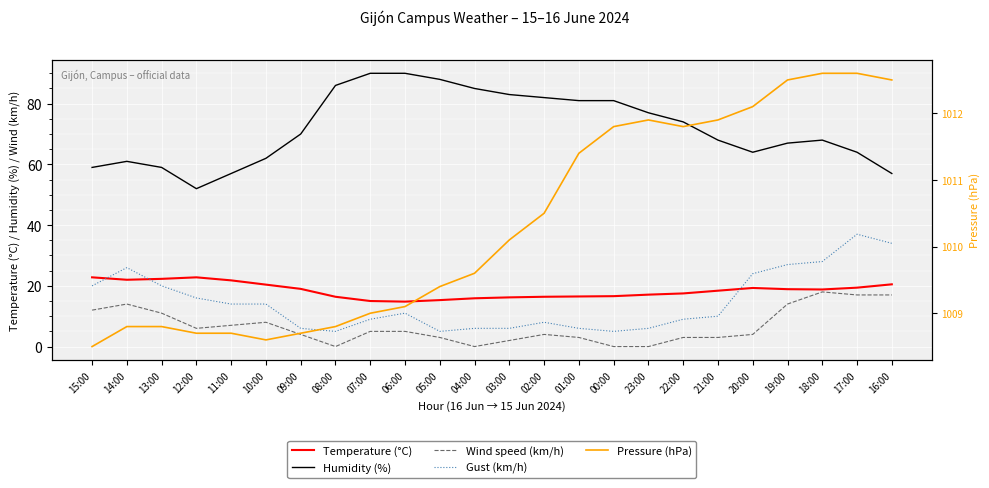

Where is the first local minimum for Temperature (°C)?

14:00